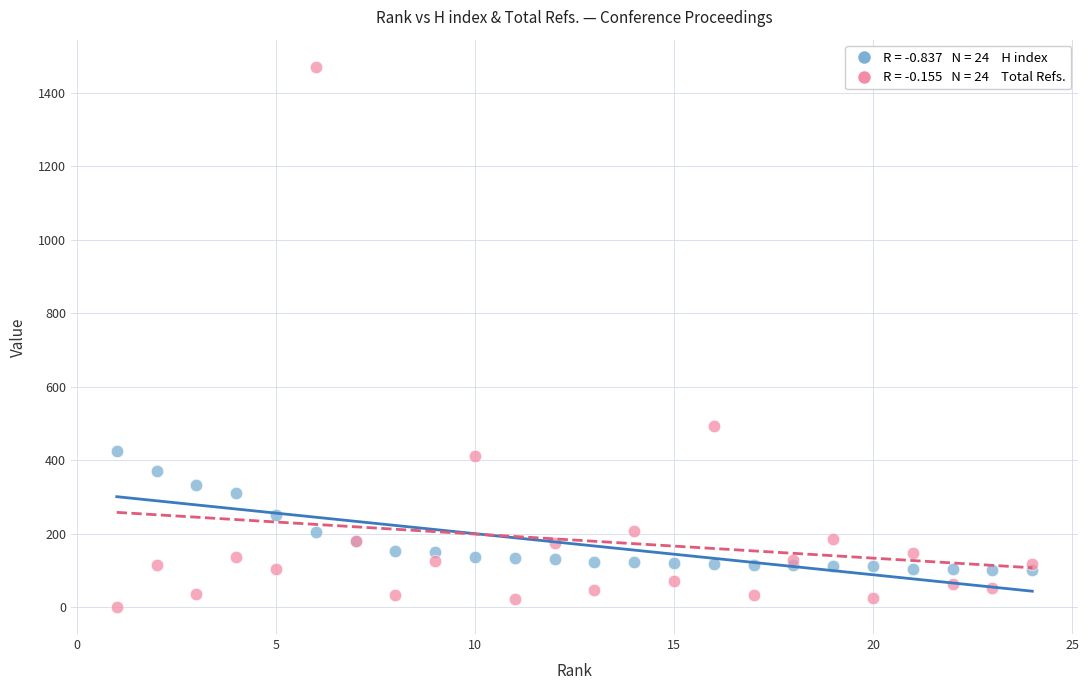

Across all series, what Y value is closest to 735?

492